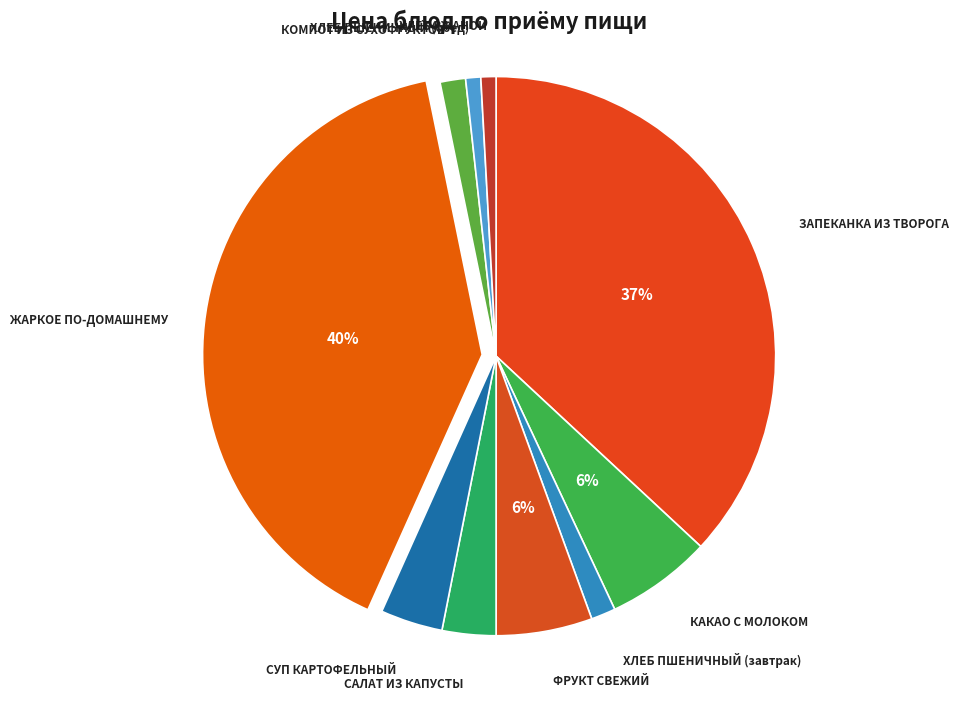

What is the largest slice in the pie chart?

ЖАРКОЕ ПО-ДОМАШНЕМУ